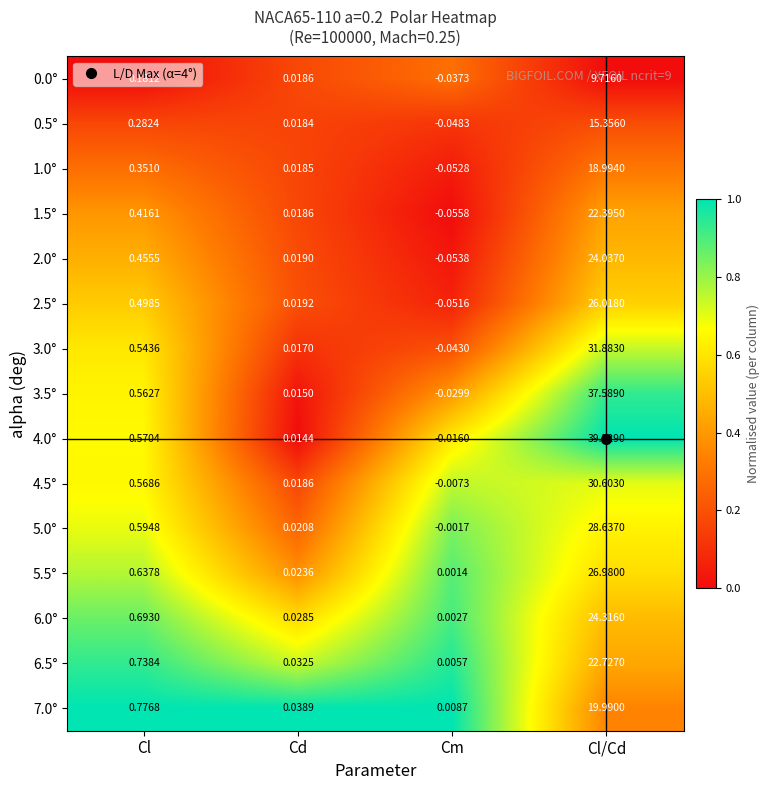

Which series has the largest total across all categories?

4.0°